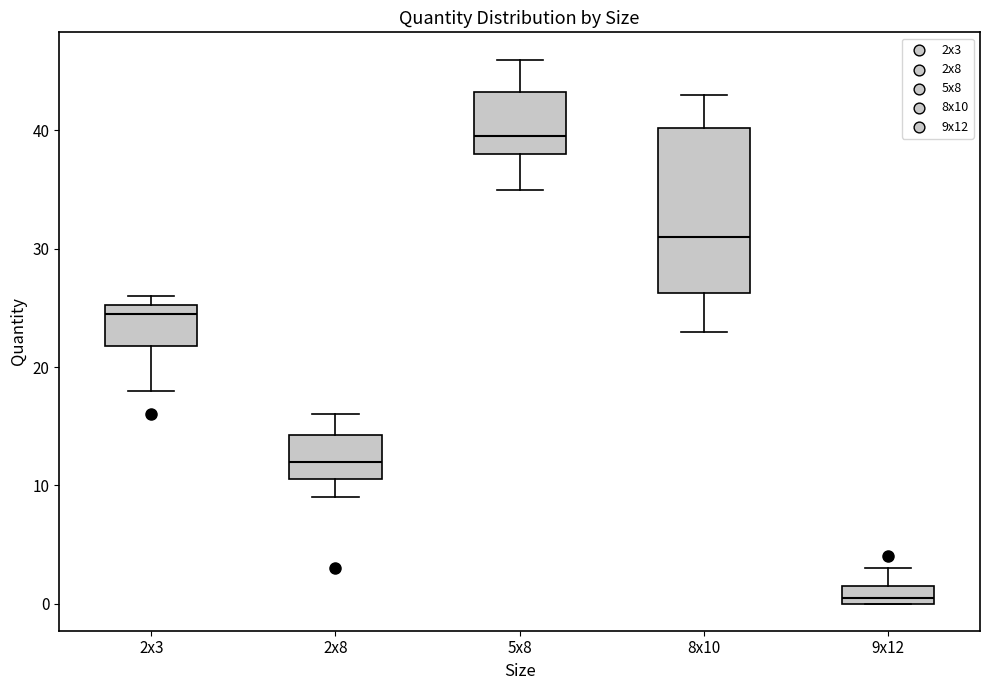

Which box is the tallest, from its lower edge to its upper edge?

8x10